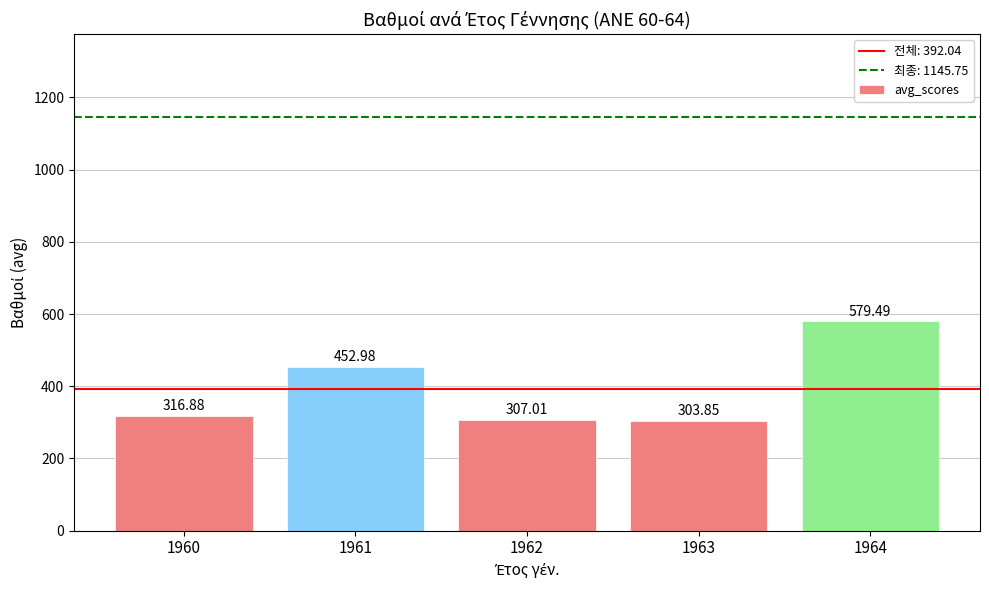

Are the bars horizontal?

No